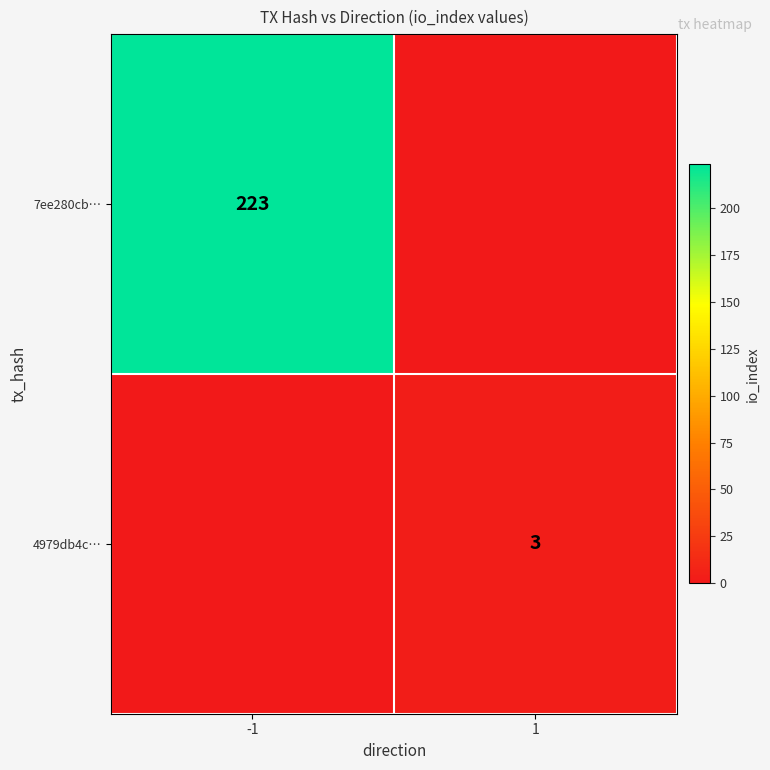

The value of 4979db4c… at 1 is 3. True or false?

True